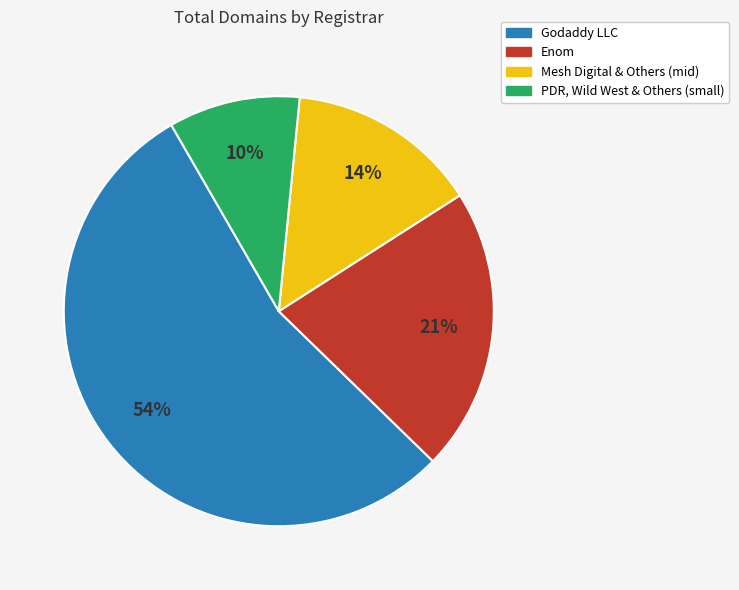

Which category accounts for the majority?

Godaddy LLC